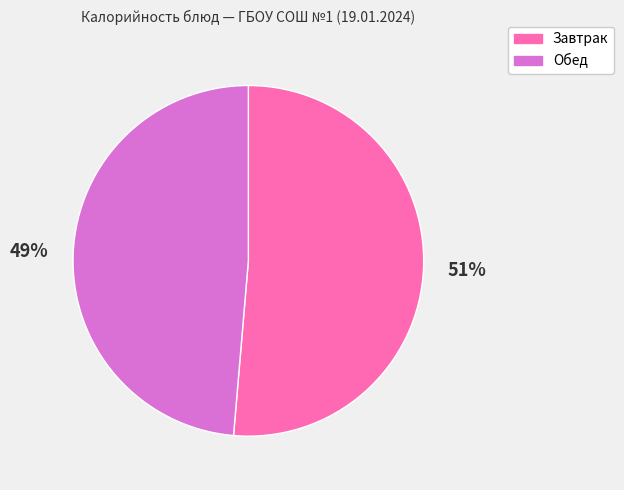

Is the sum of Завтрак and Обед greater than half?

Yes